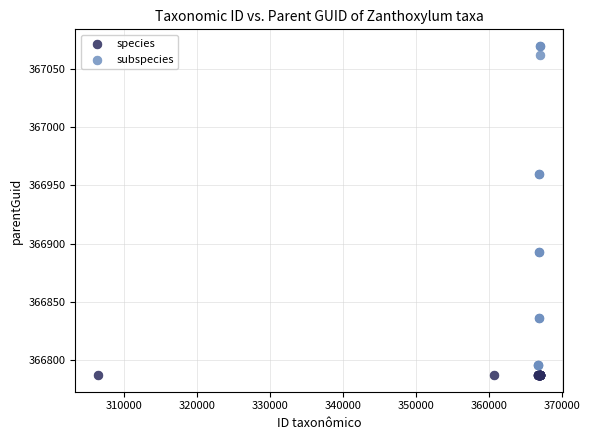

Which series reaches the maximum Y coordinate?

subspecies